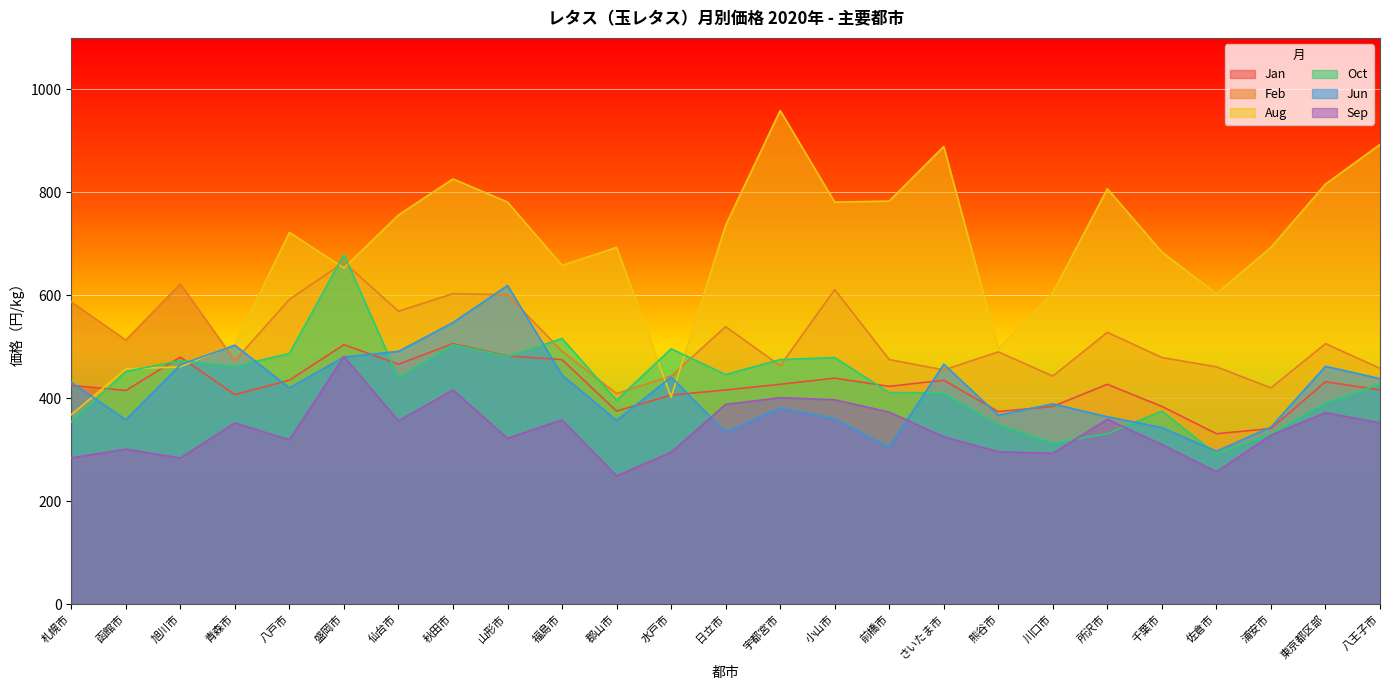

What is the sum of the Feb values at 熊谷市 and 青森市?

963